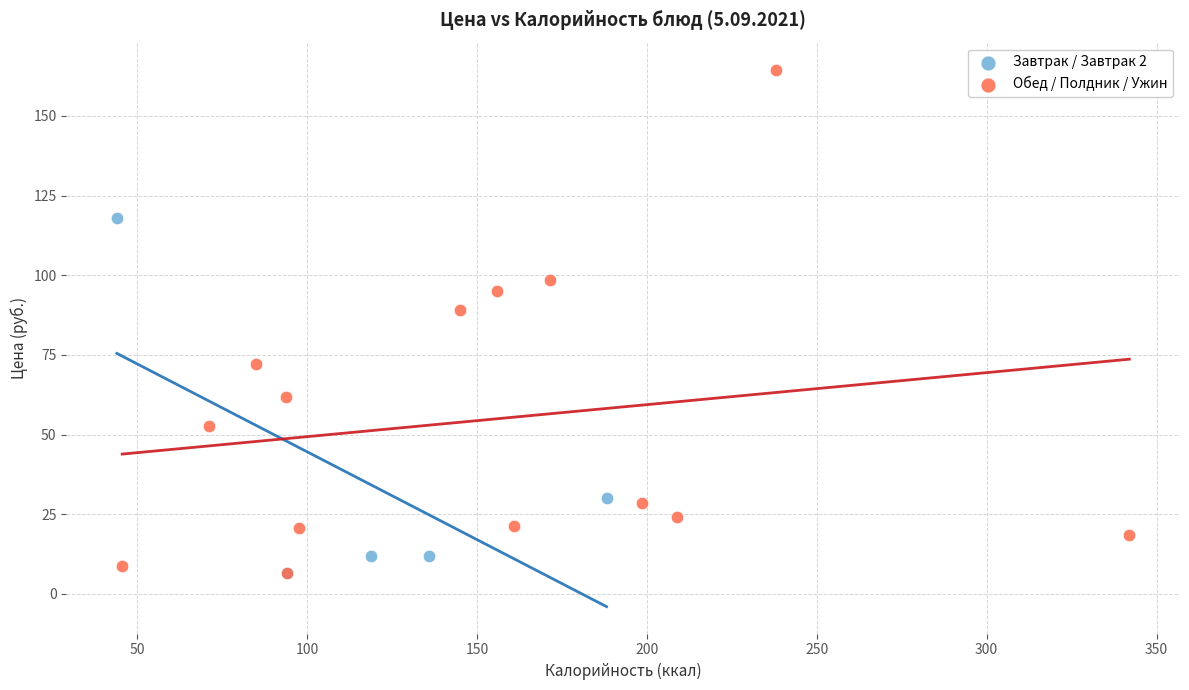

Which series has the largest Y range (max minus min)?

Обед / Полдник / Ужин